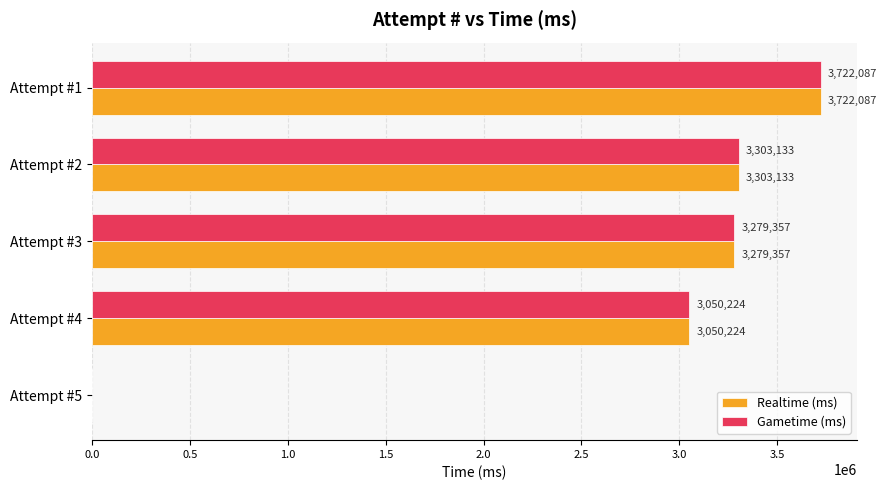

Is the value of Gametime (ms) at Attempt #3 greater than the value of Realtime (ms) at Attempt #2?

No